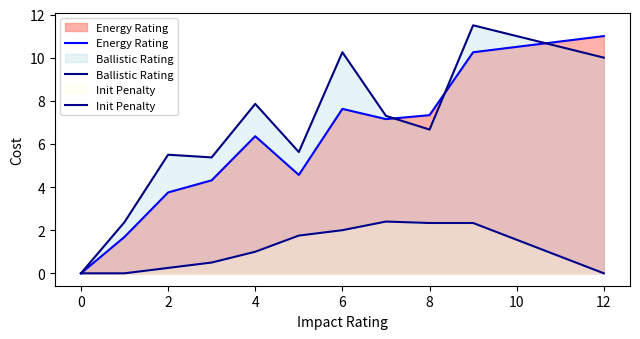

Reading left to right, what are all the values shown in this chart?

Energy Rating: 0.0	1.7	3.8	4.3	6.4	4.6	7.6	7.2	7.3	10.2	11.0
Ballistic Rating: 0.0	2.4	5.5	5.4	7.9	5.6	10.2	7.3	6.7	11.5	10.0
Init Penalty: 0.0	0.0	0.2	0.5	1.0	1.8	2.0	2.4	2.3	2.3	0.0